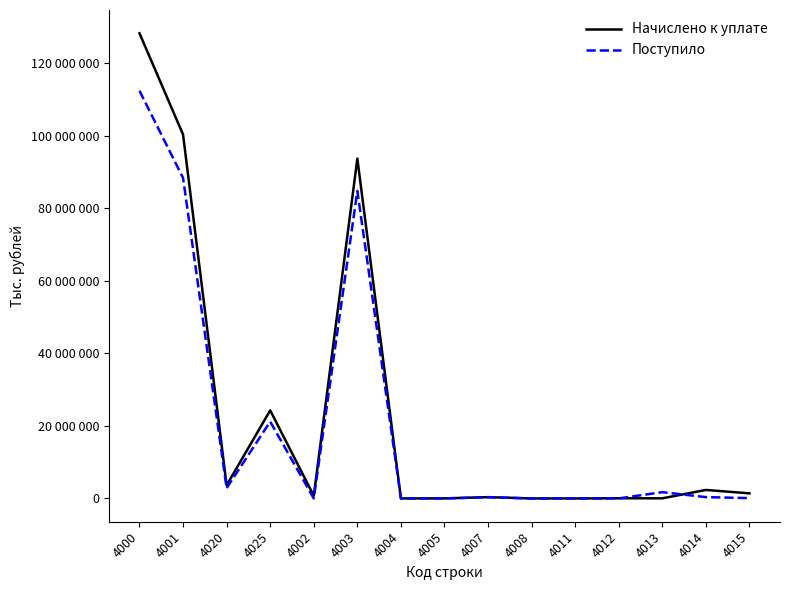

What are all the series names shown in the legend?

Начислено к уплате, Поступило